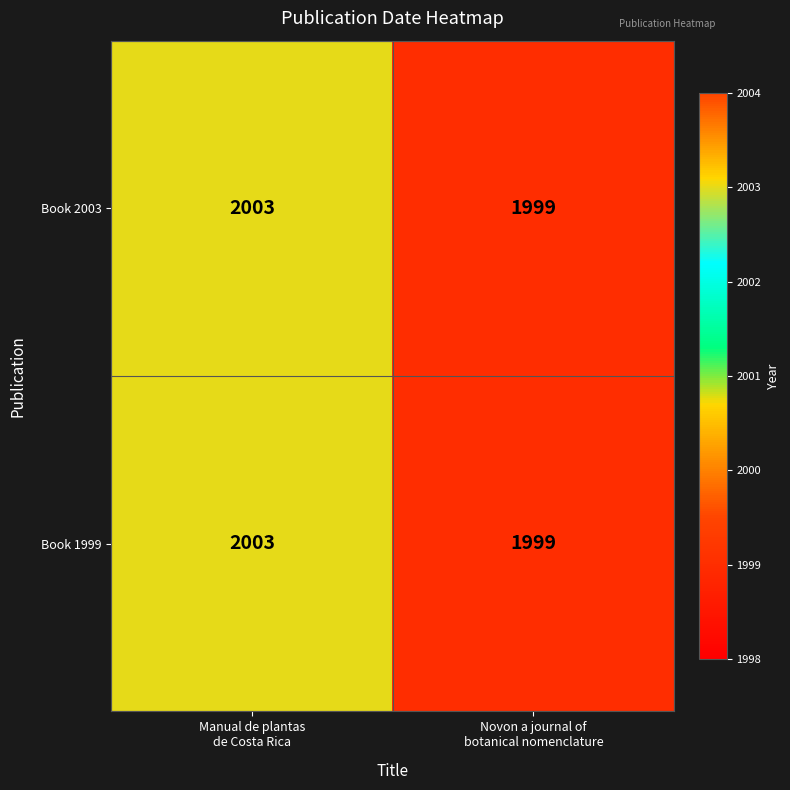

What is the average value of the Book 2003 series?

2001